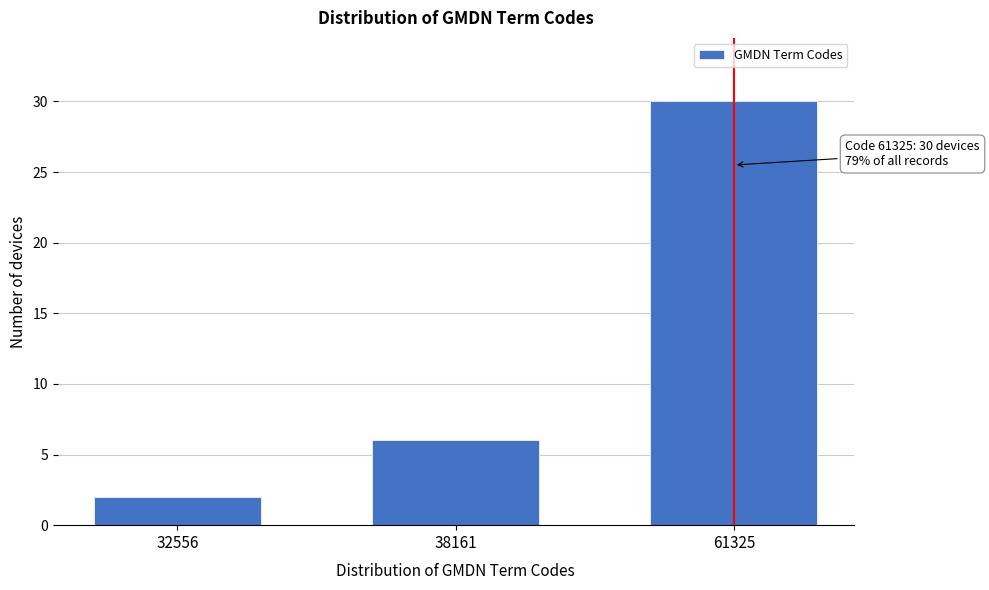

Reading right to left, transcribe all the data shown in this chart.

61325=30	38161=6	32556=2